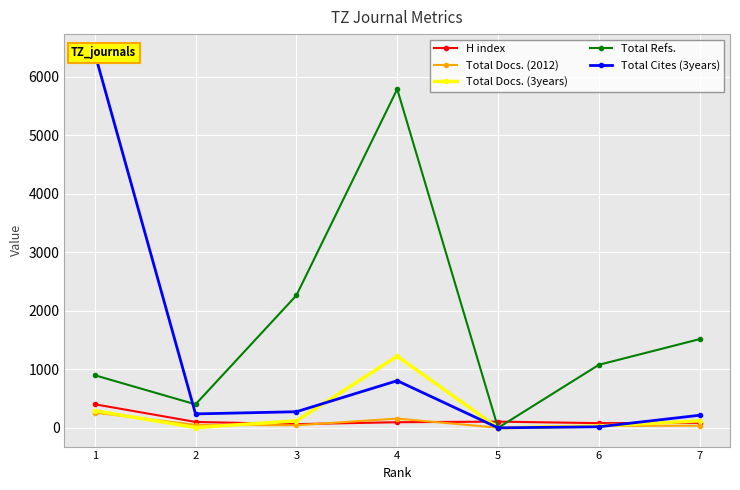

Which series ends up on top after the final intersection of Total Refs. and H index?

Total Refs.